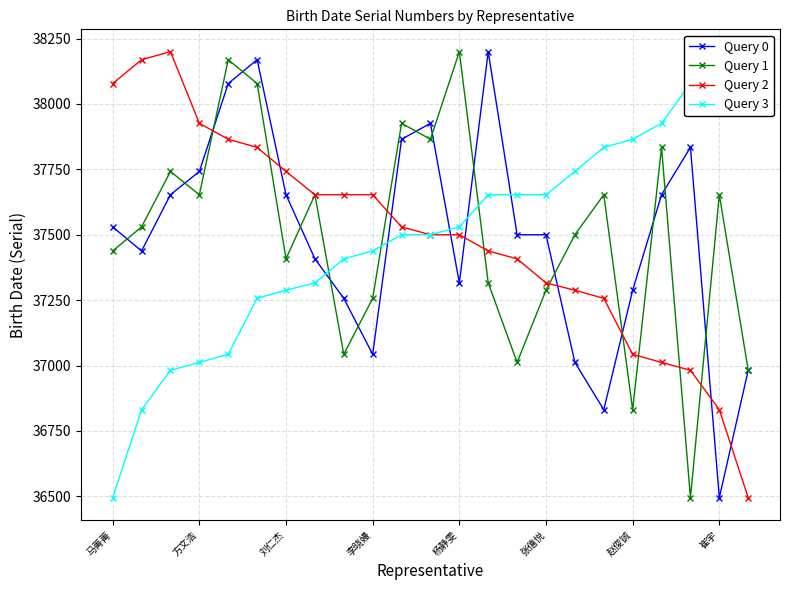

The value of Query 0 at 崔宇 is 58584. True or false?

False